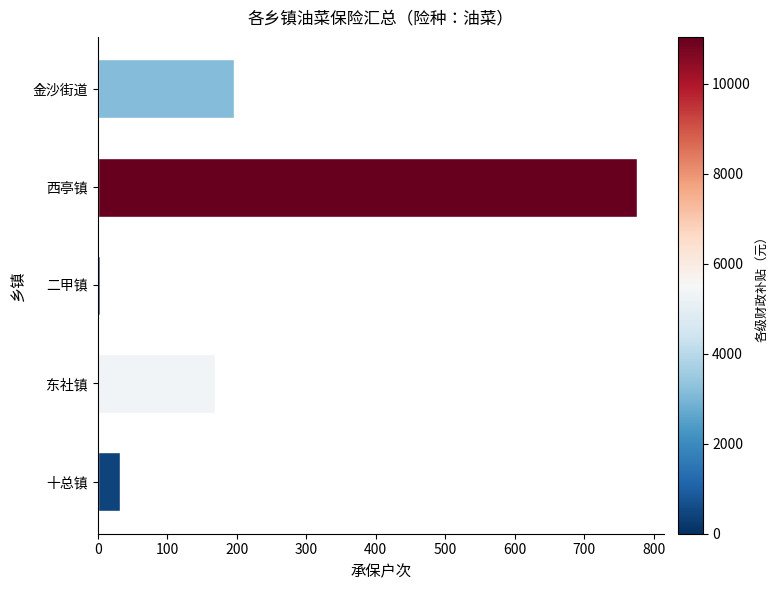

Reading top to bottom, what are all the values shown in this chart?

金沙街道=196	西亭镇=776	二甲镇=3	东社镇=169	十总镇=32